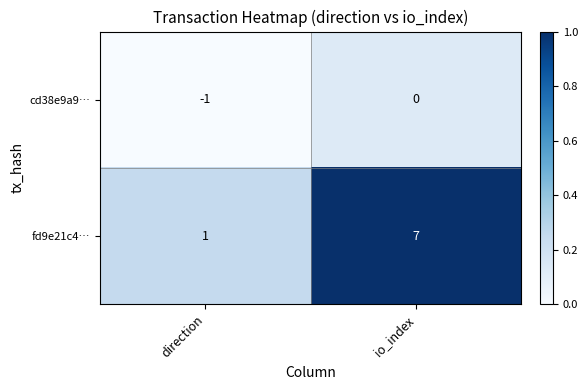

Reading left to right, extract all data points from this chart.

cd38e9a9…: direction=-1	io_index=0
fd9e21c4…: direction=1	io_index=7